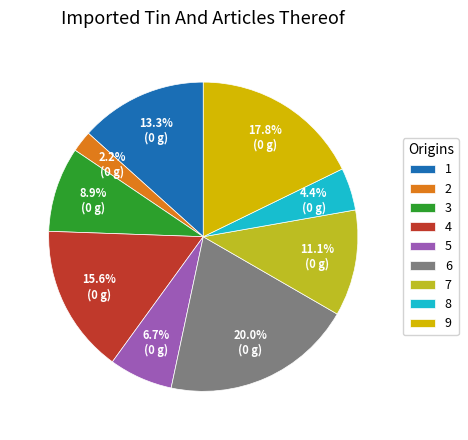

Rank the categories by value from lowest to highest.

2, 8, 5, 3, 7, 1, 4, 9, 6